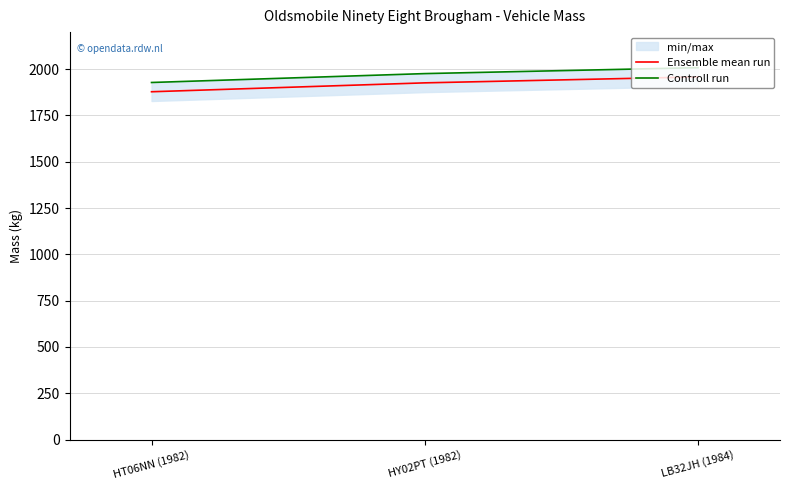

What is the difference between the highest and lowest values at HY02PT (1982)?

50